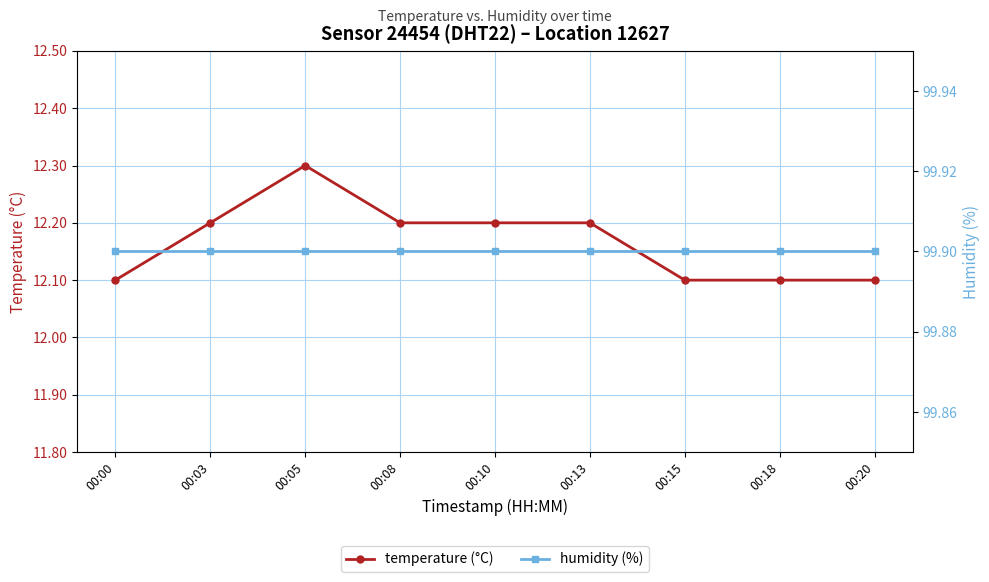

What is the difference between the temperature (°C) values at 00:00 and 00:03?

0.1